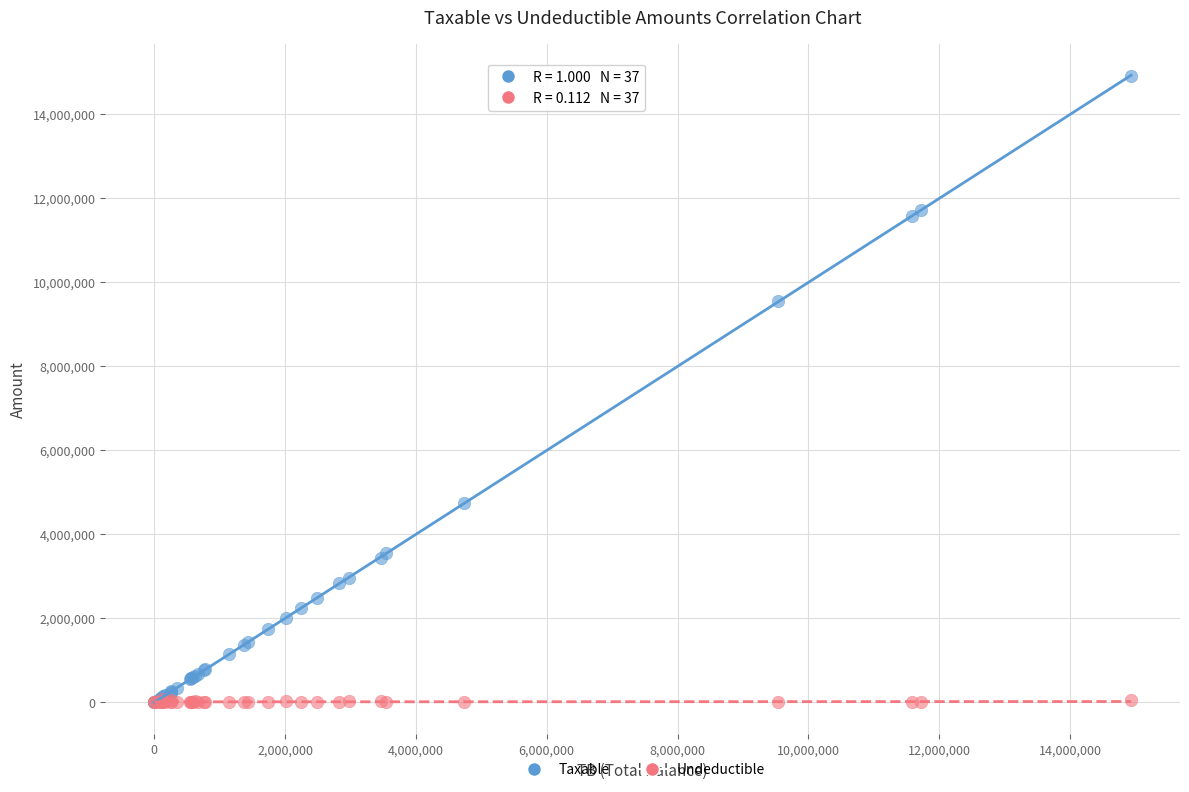

Across all series, what Y value is closest to 7443929?

9536057.6